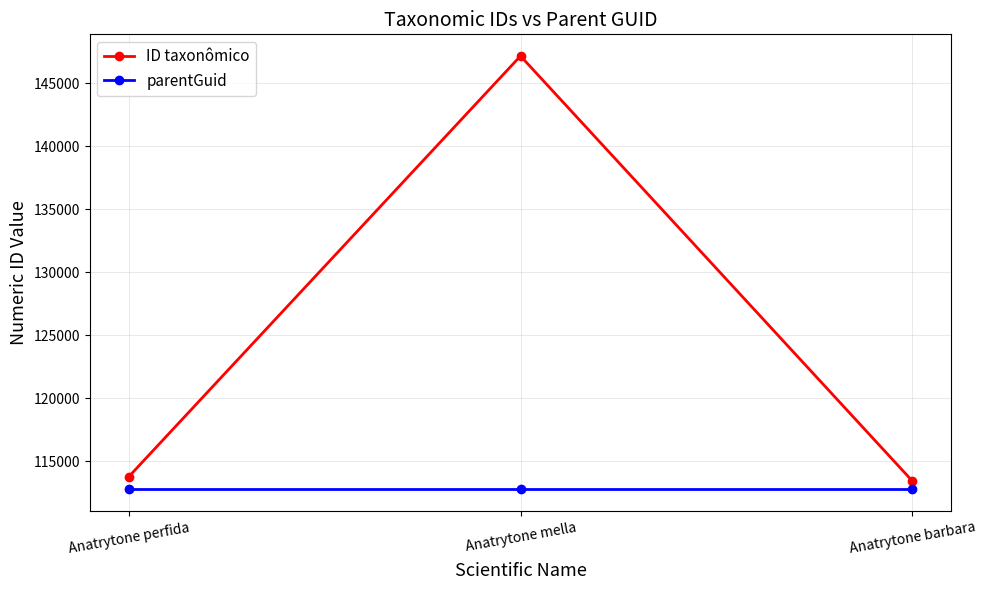

What is the total value across all series at Anatrytone barbara?

226247